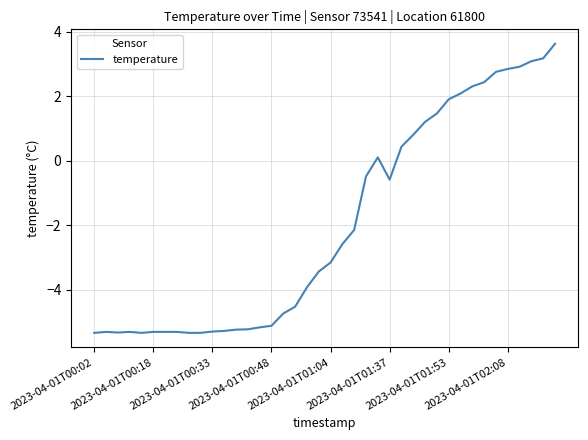

What is the smallest value displayed?

-5.3